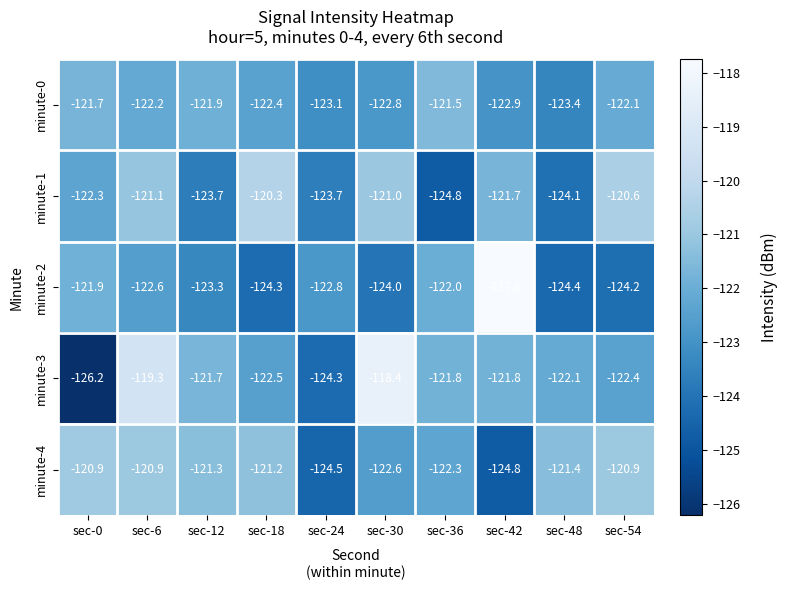

Is it true that minute-4 equals -120.9 at sec-54?

True